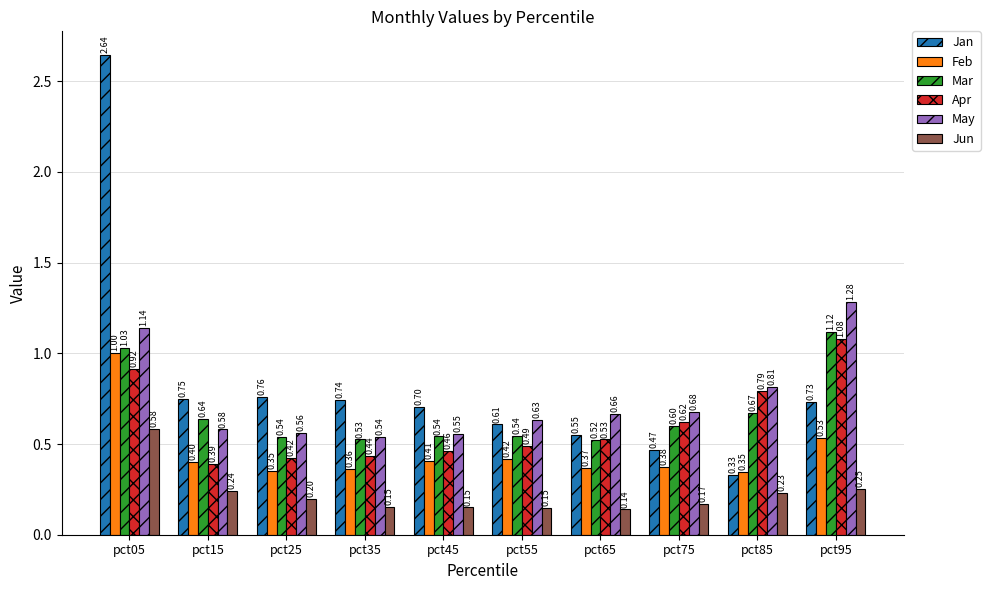

At which category is the sum across all series the highest?

pct05